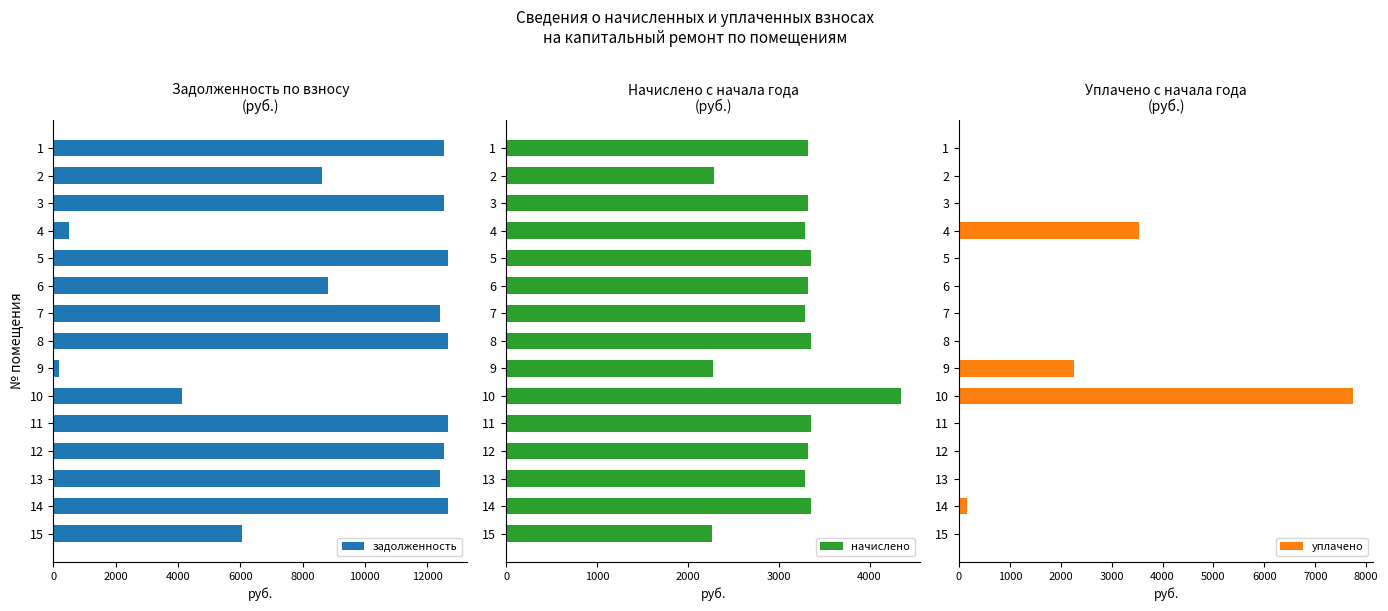

What is the sum of the задолженность values at 4 and 13?

12945.7